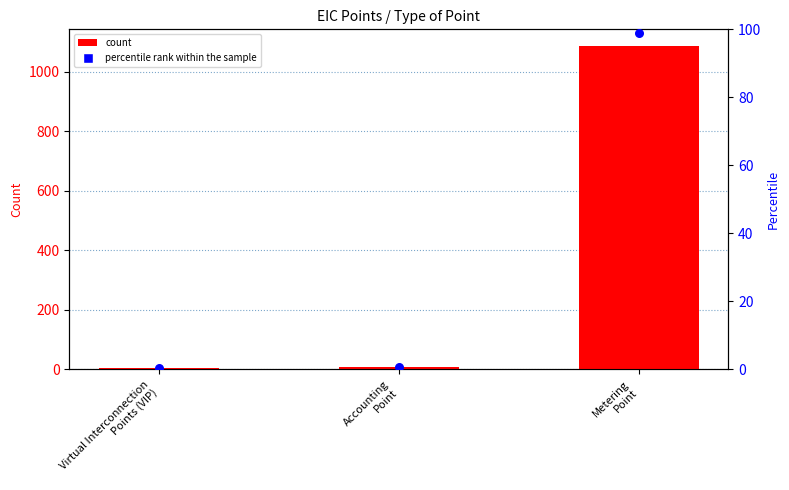

Which series contains the highest Y value?

count